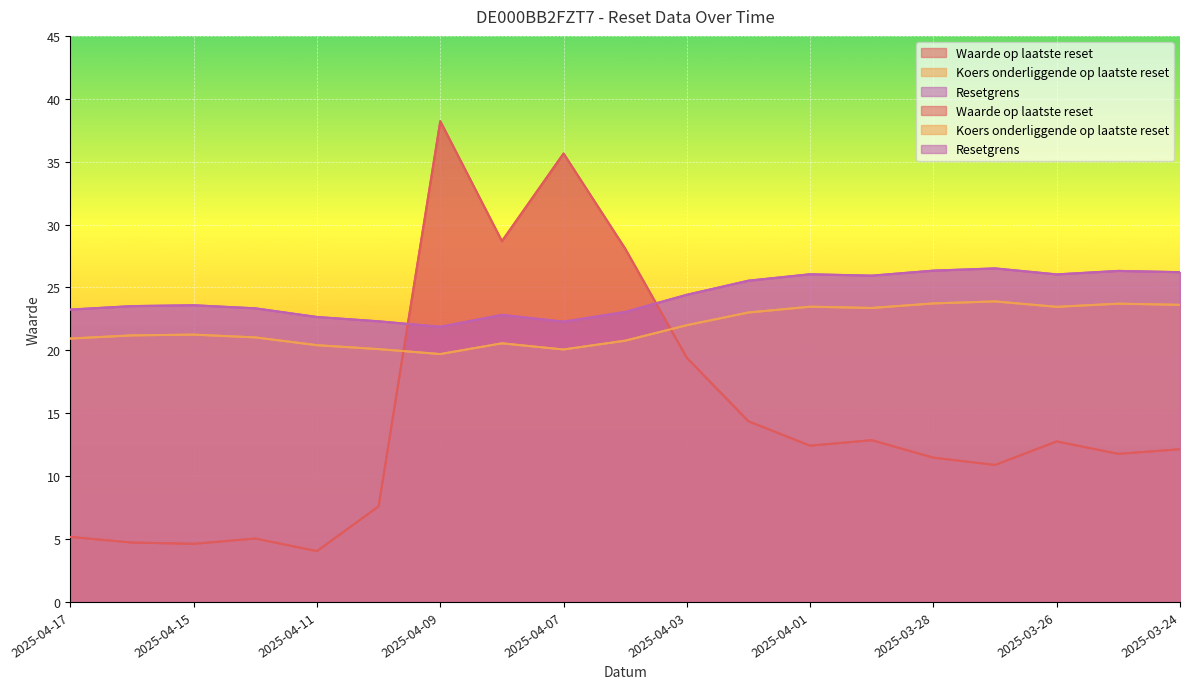

What is the value of the Koers onderliggende op laatste reset point at the 8th from the left?

20.6